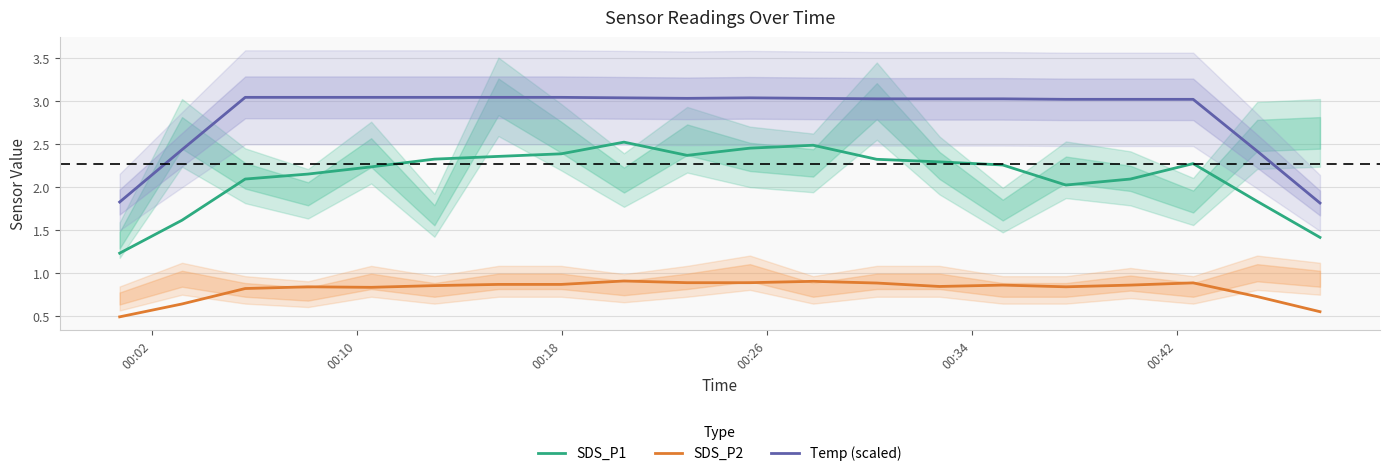

True or false: SDS_P2 and Temp (scaled) intersect in this chart.

False